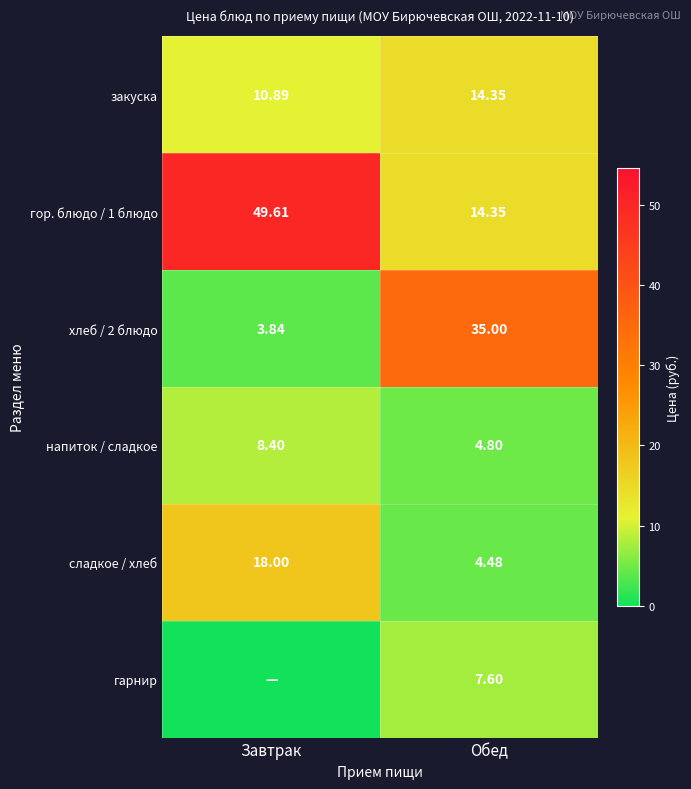

Is the value of сладкое / хлеб at Обед greater than the value of напиток / сладкое at Обед?

No